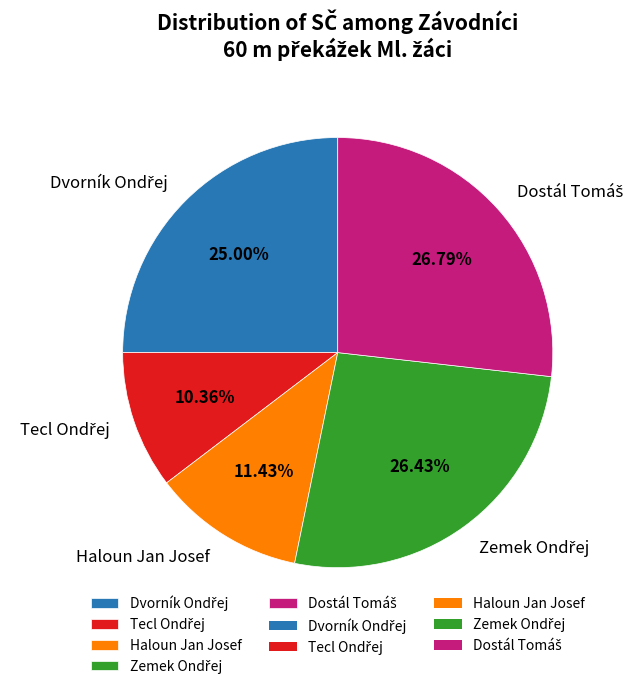

Does any single category account for the majority?

No